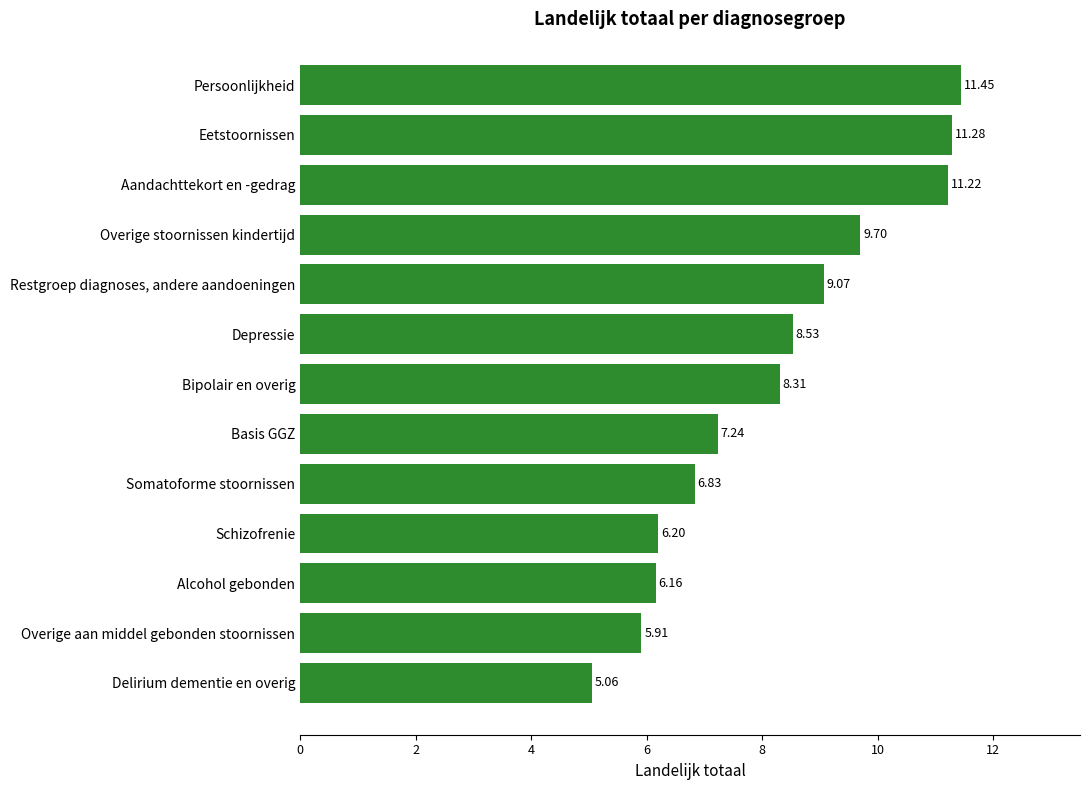

Which label corresponds to the smallest value in the chart?

Delirium dementie en overig